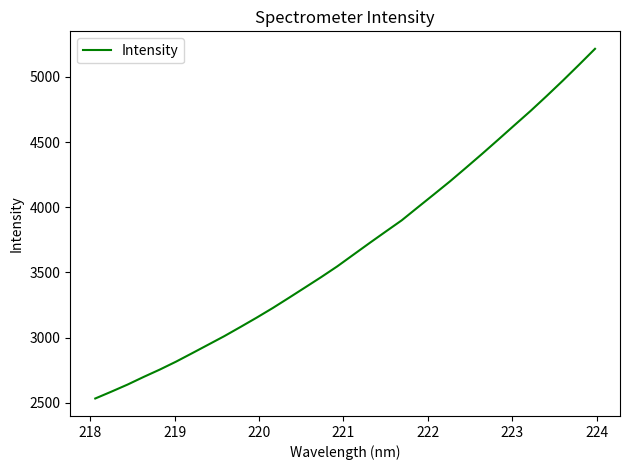

What is the minimum value shown in the chart?

2532.1